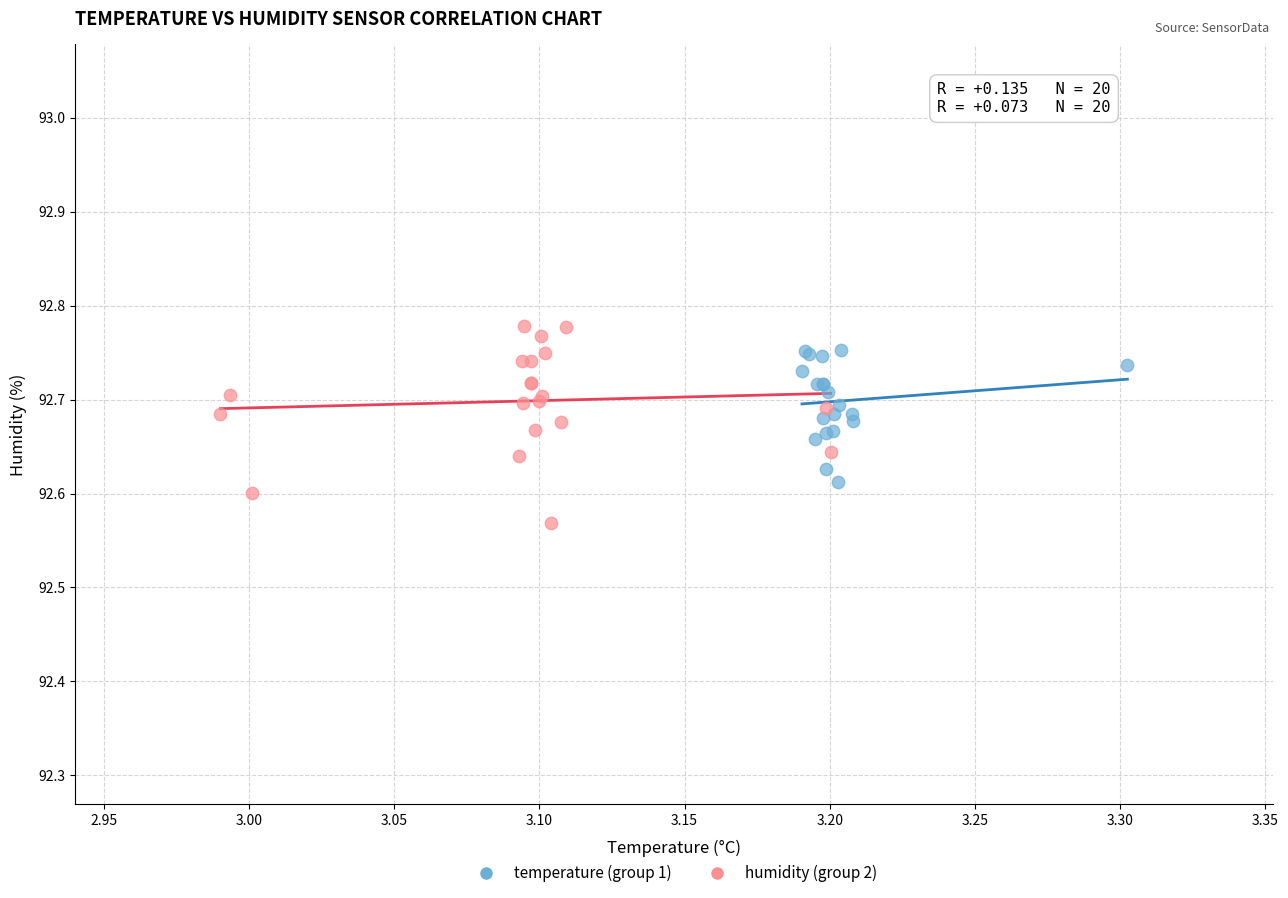

Which series has the largest Y range (max minus min)?

humidity (group 2)